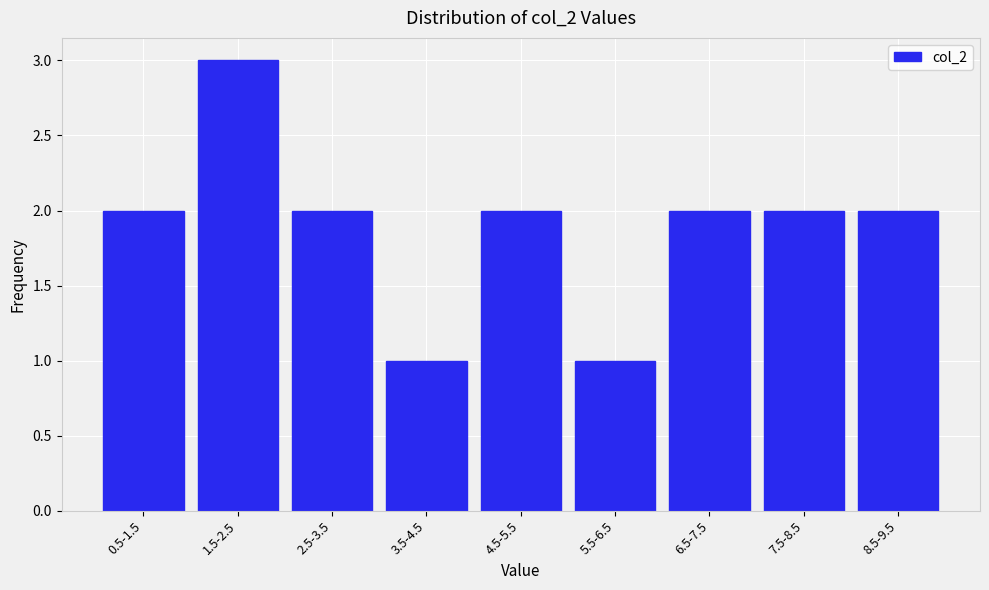

Reading left to right, extract all data points from this chart.

2	3	2	1	2	1	2	2	2